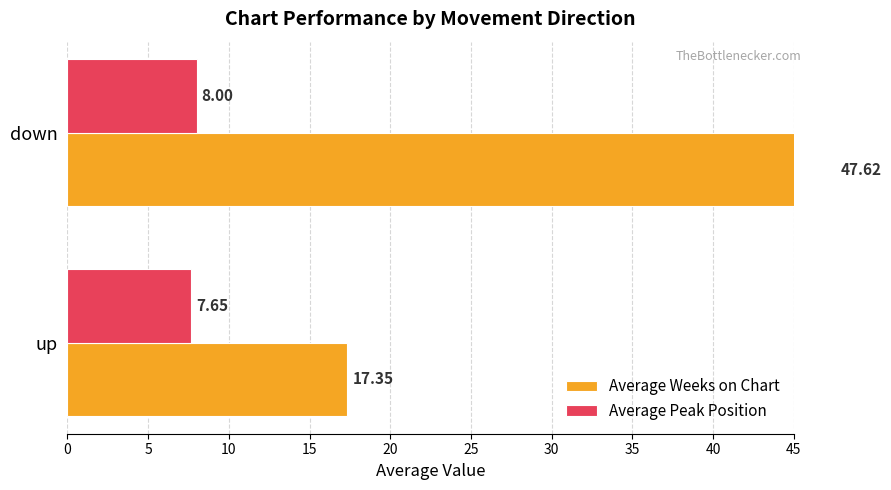

Count the Average Peak Position values in the range 7 to 8.

2